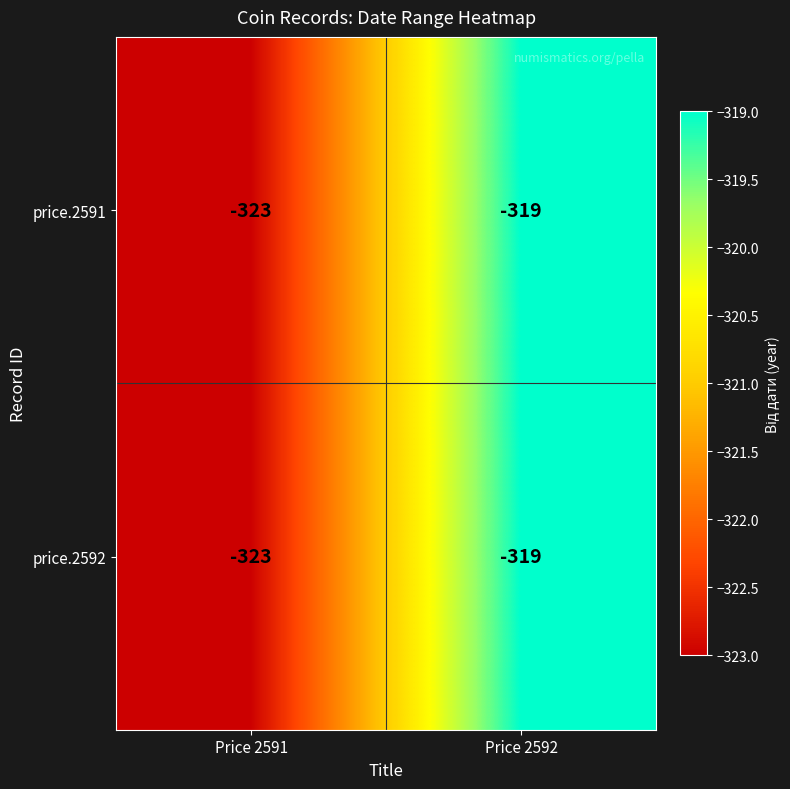

Is it true that price.2591 equals -319 at Price 2592?

True